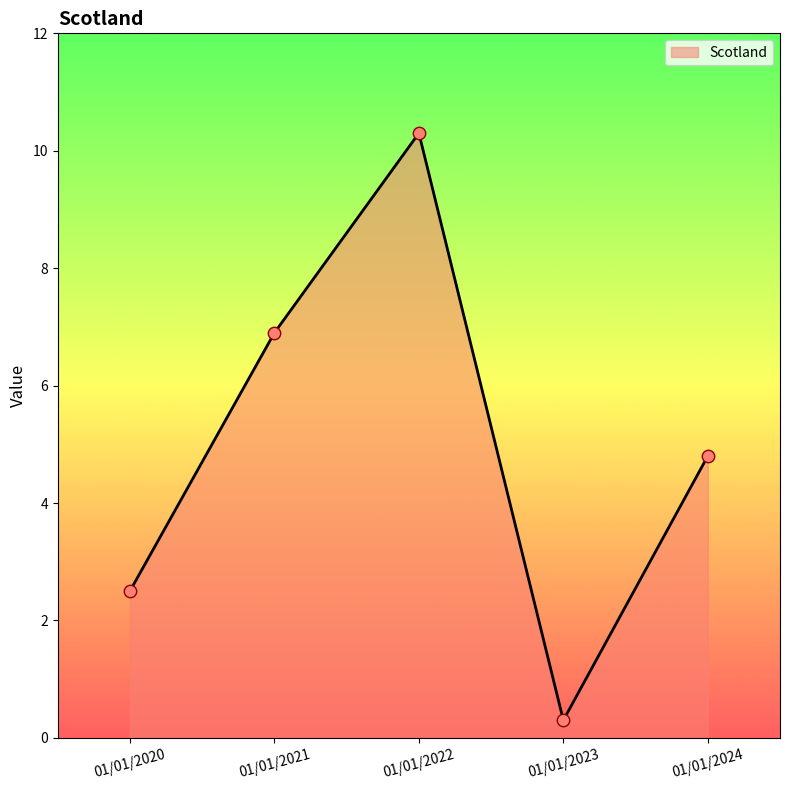

What is the change in value from 01/01/2022 to 01/01/2023?

-10.0